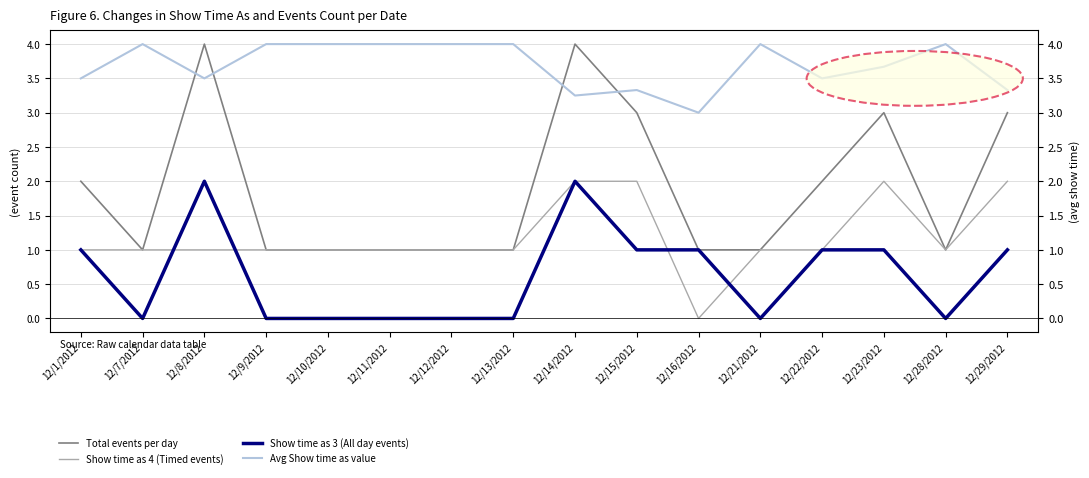

Where does the Show time as 4 (Timed events) series first go above 1?

12/14/2012